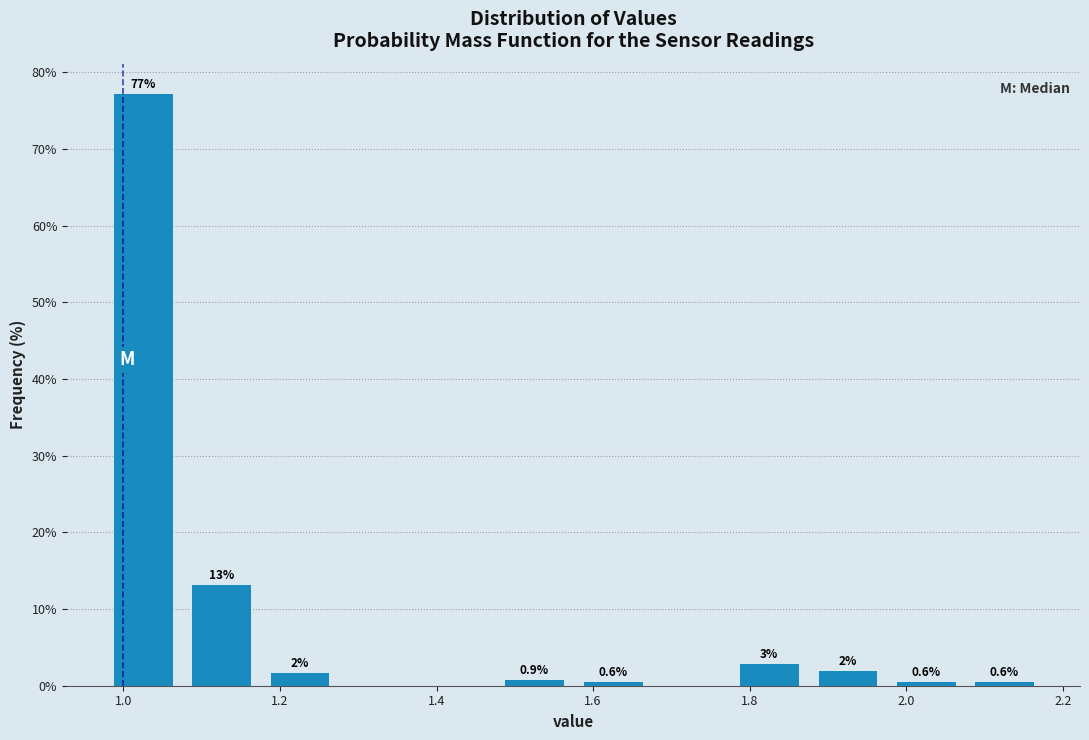

Which range on the x-axis has the tallest bar?

0.975 to 1.075